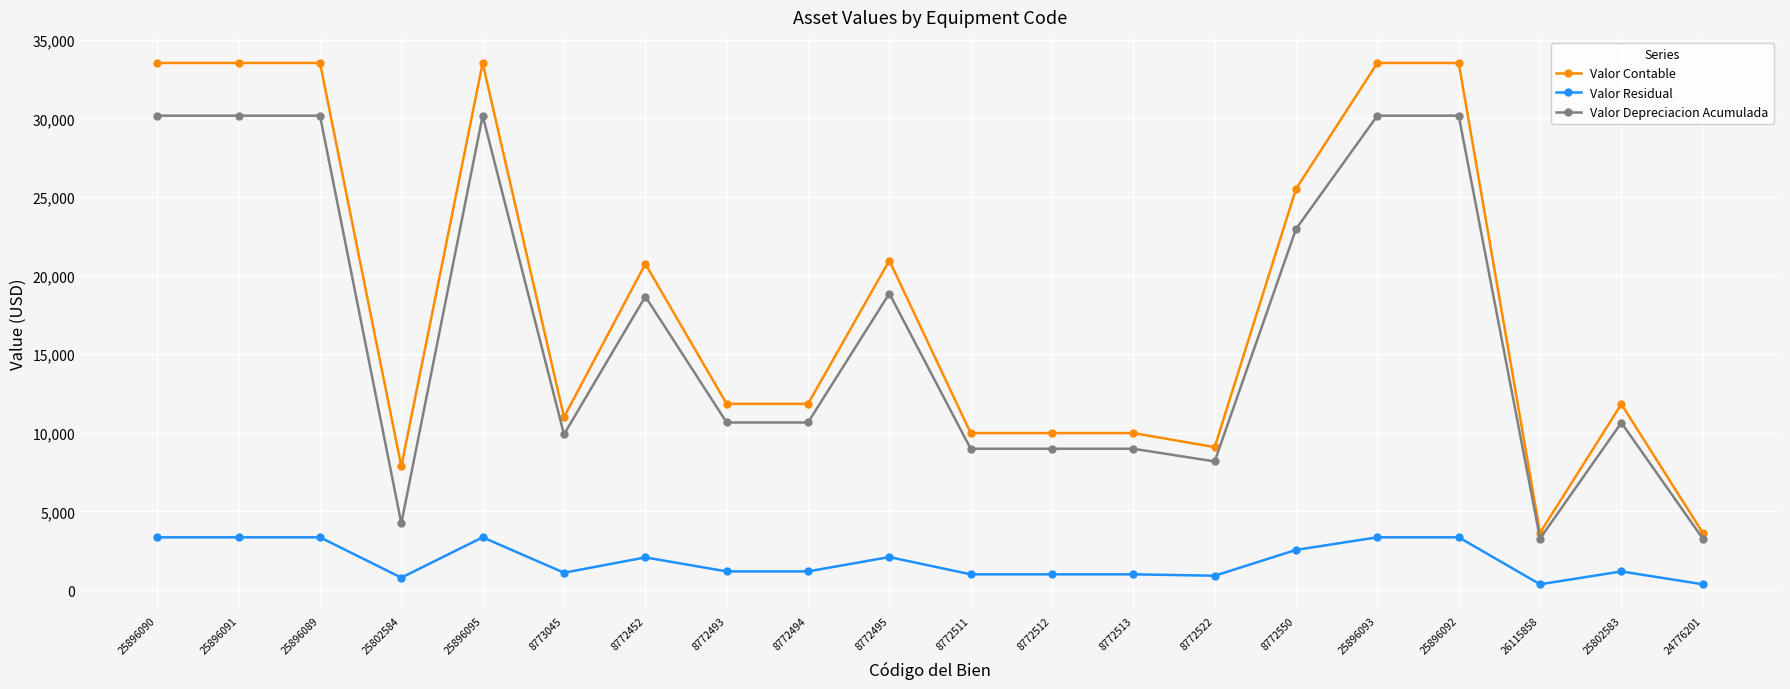

At which label does Valor Residual first exceed 1184?

25896090